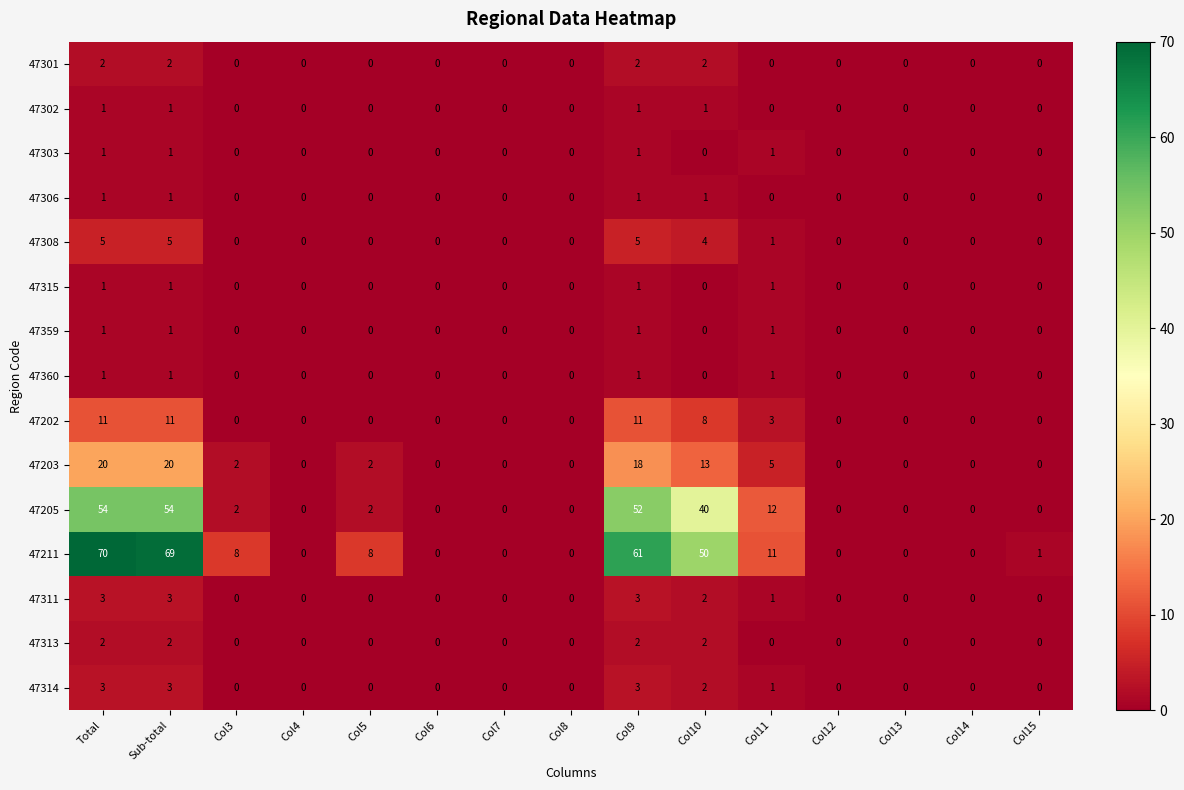

What is the greatest value displayed?

70